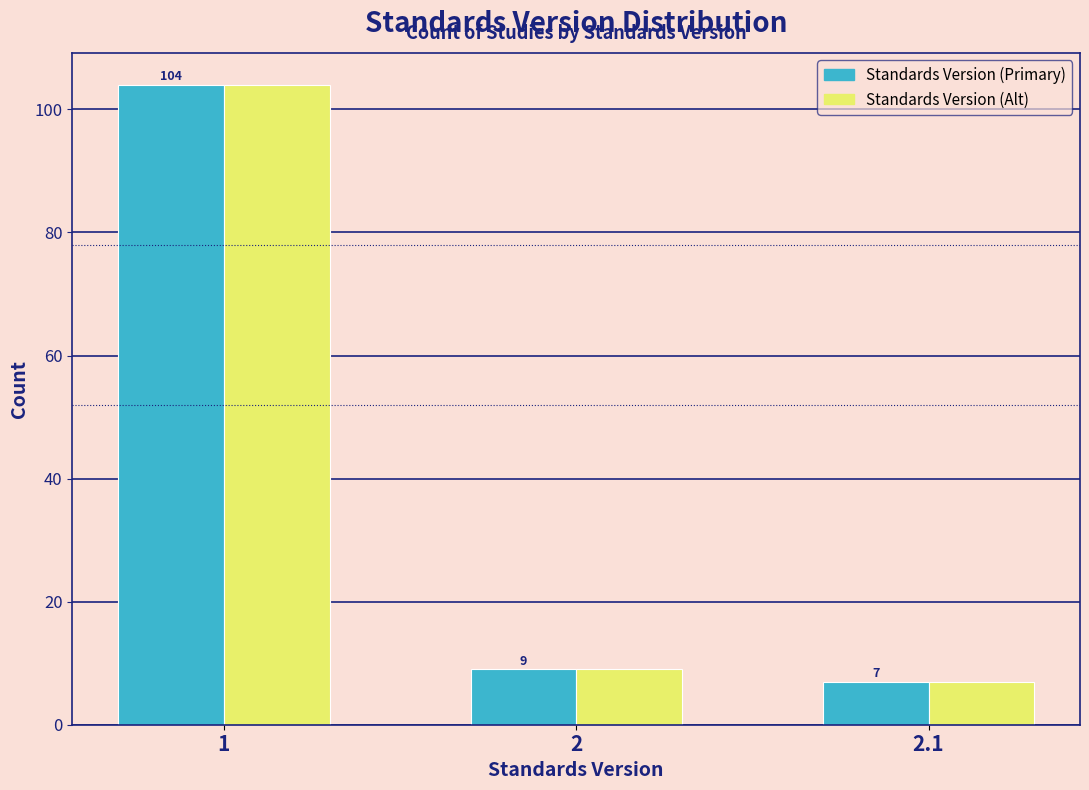

Reading left to right, what are all the values shown in this chart?

Standards Version (Primary): 104	9	7
Standards Version (Alt): 104	9	7